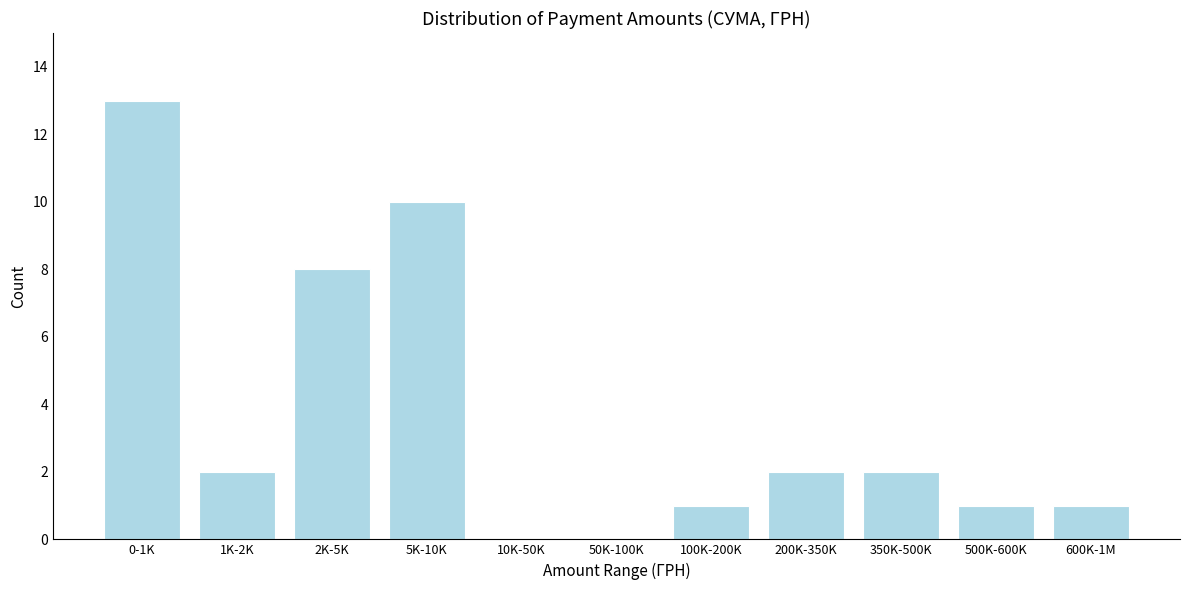

Reading right to left, what are all the values shown in this chart?

600K-1M=1	500K-600K=1	350K-500K=2	200K-350K=2	100K-200K=1	50K-100K=0	10K-50K=0	5K-10K=10	2K-5K=8	1K-2K=2	0-1K=13